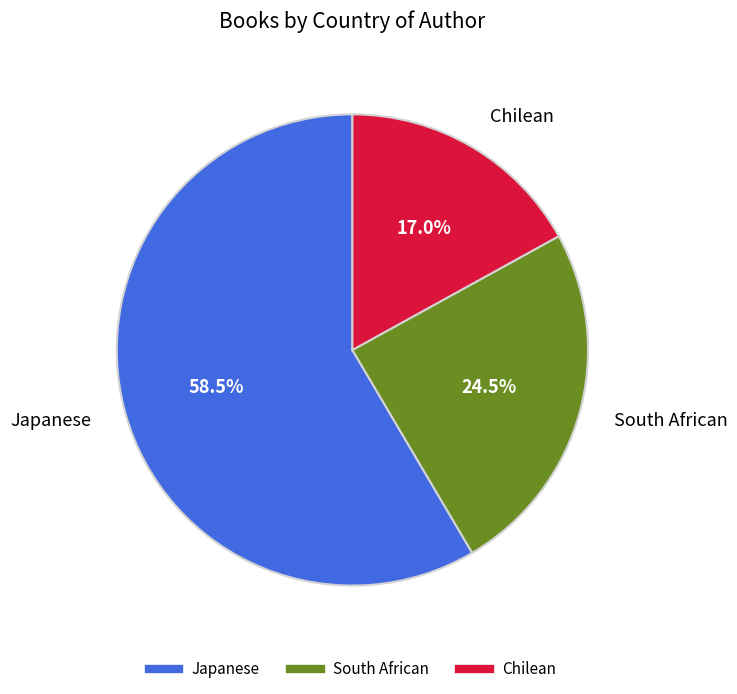

Which category accounts for the majority?

Japanese